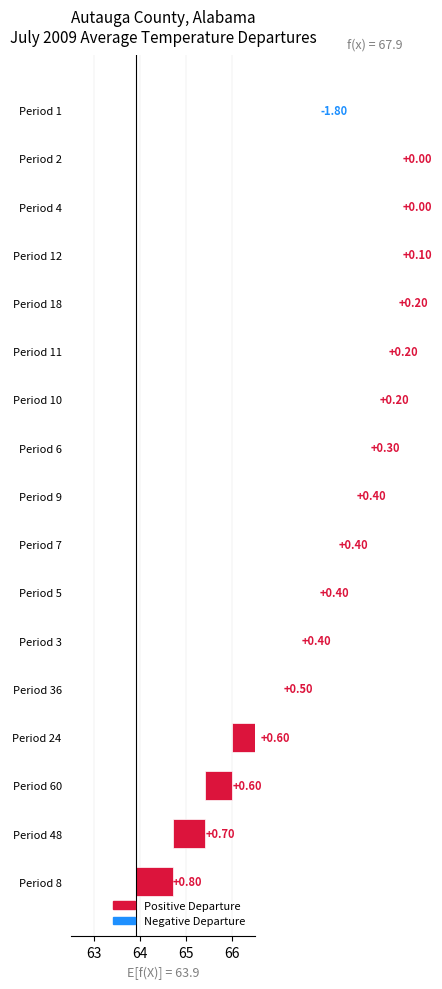

Between Period 5 and Period 60, which is larger?

Period 60